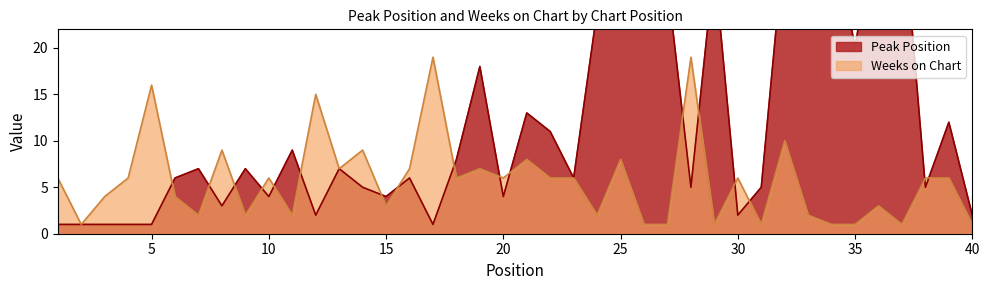

What is the total value across all series at 13?

14